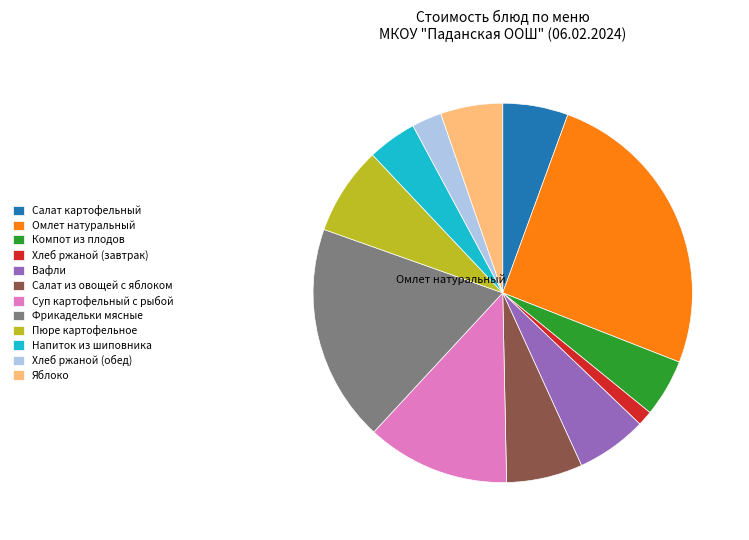

Which slice is the largest?

Омлет натуральный